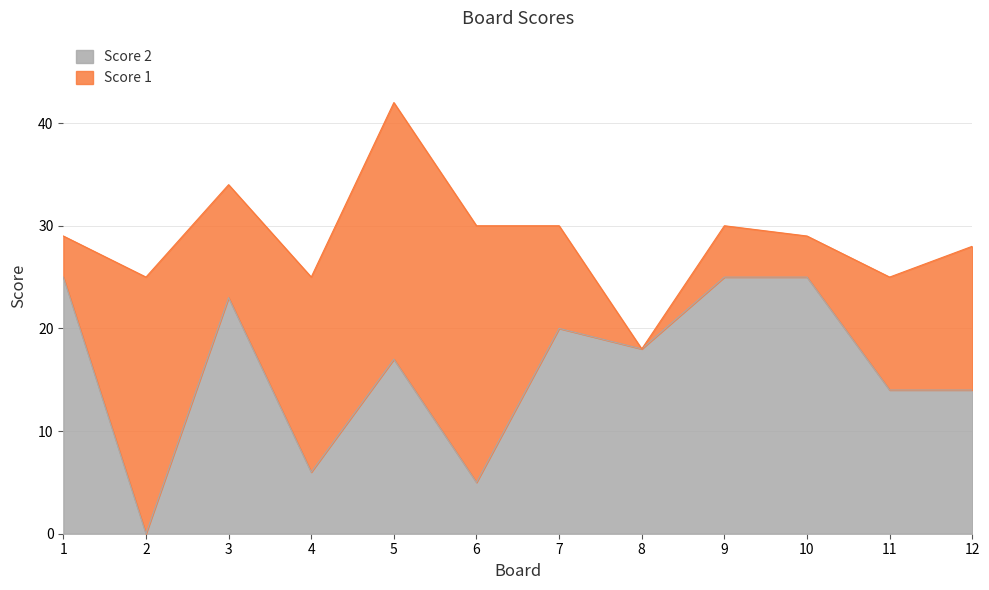

The value at 9 is 25. True or false?

True